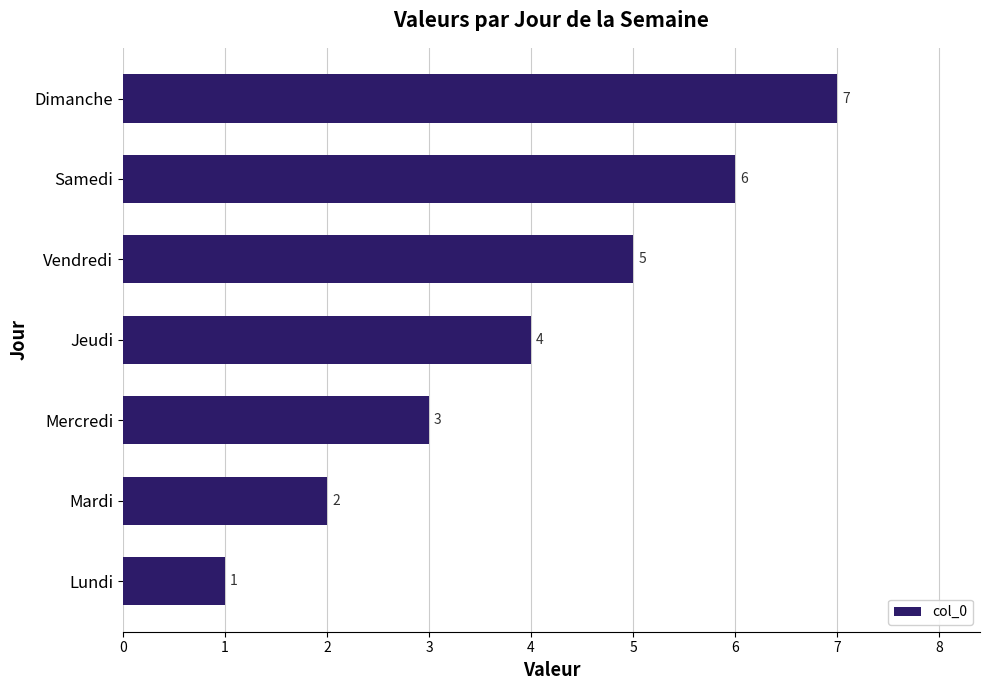

What is the difference between the second highest and minimum values?

5